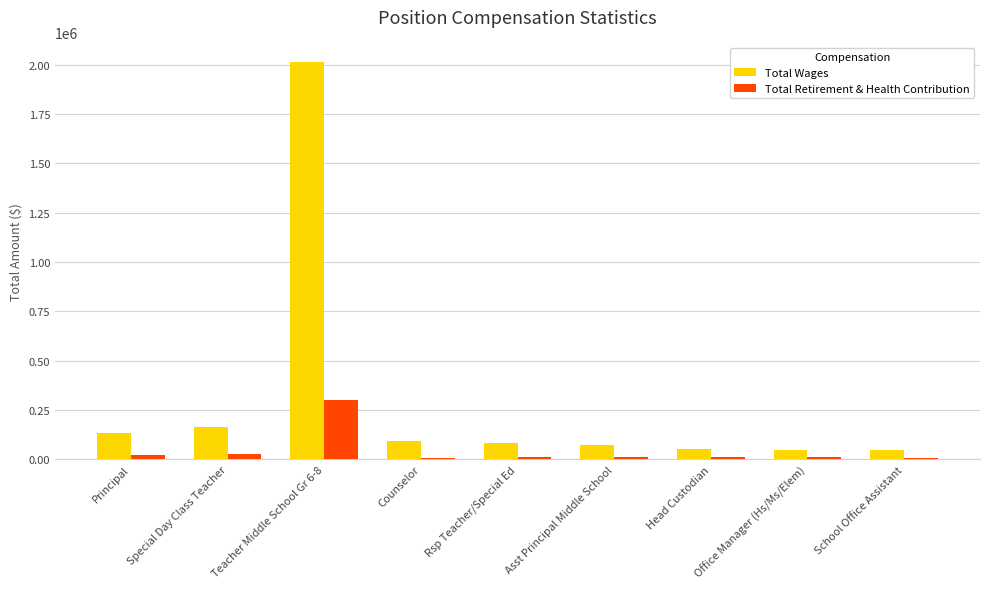

Which label corresponds to the largest value in the chart?

Teacher Middle School Gr 6-8